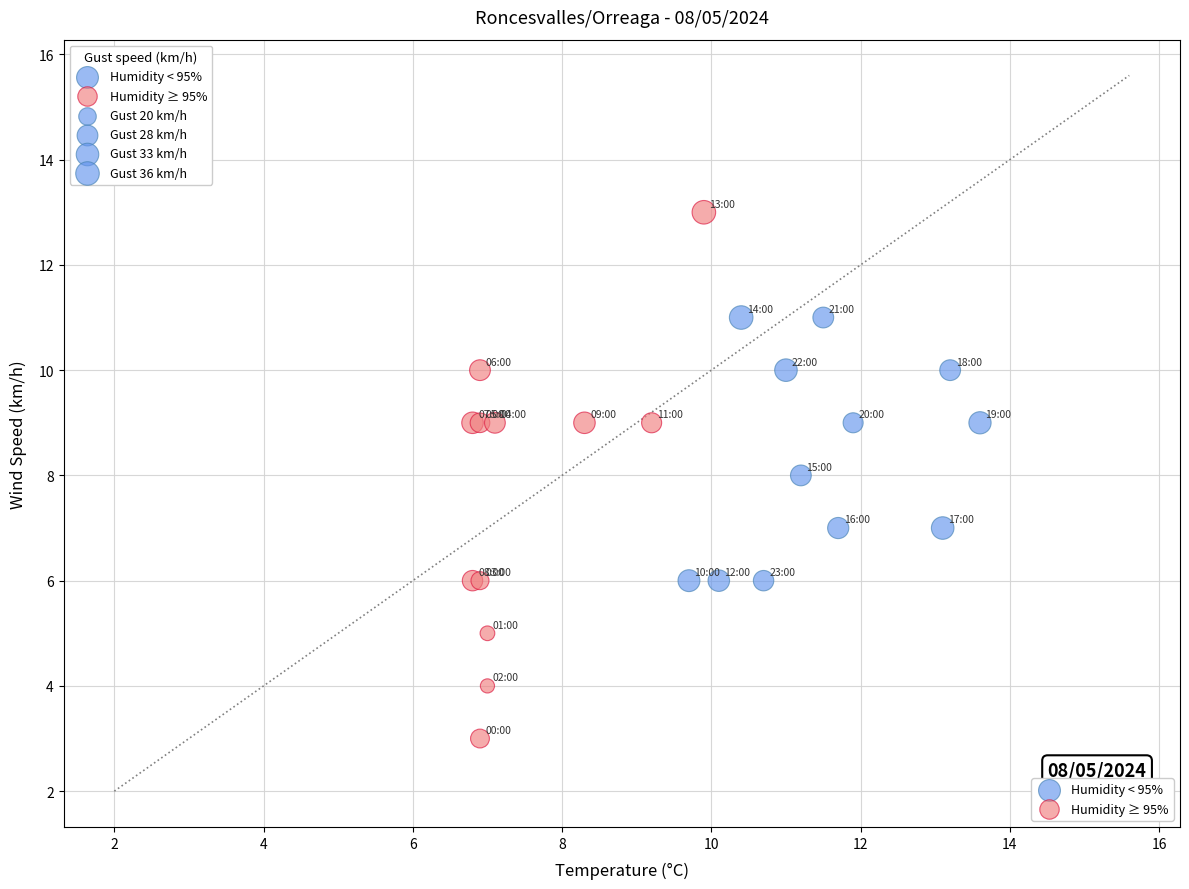

Which series reaches the maximum Y coordinate?

Humidity ≥ 95%